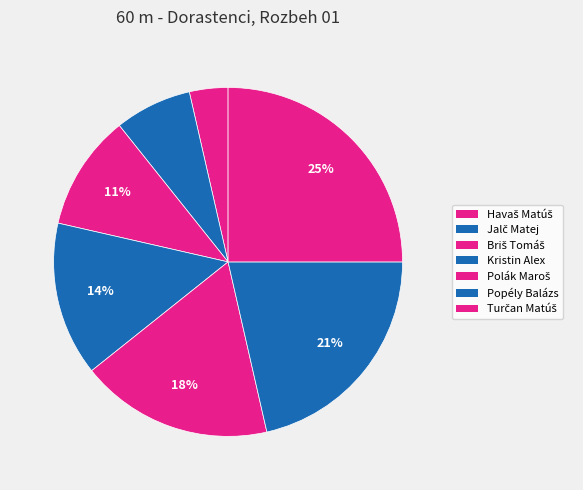

How many segments does this pie chart have?

7